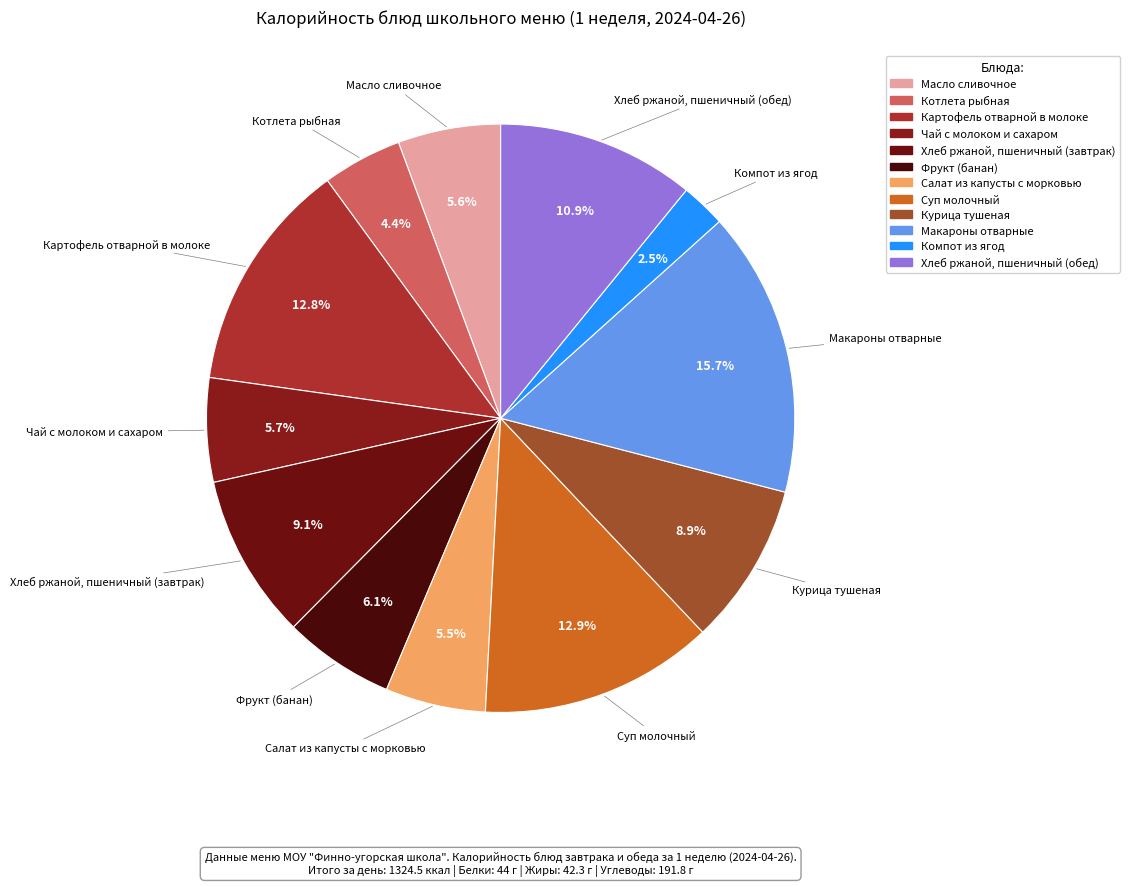

What is the total percentage of Салат из капусты с морковью and Компот из ягод?

8.0%